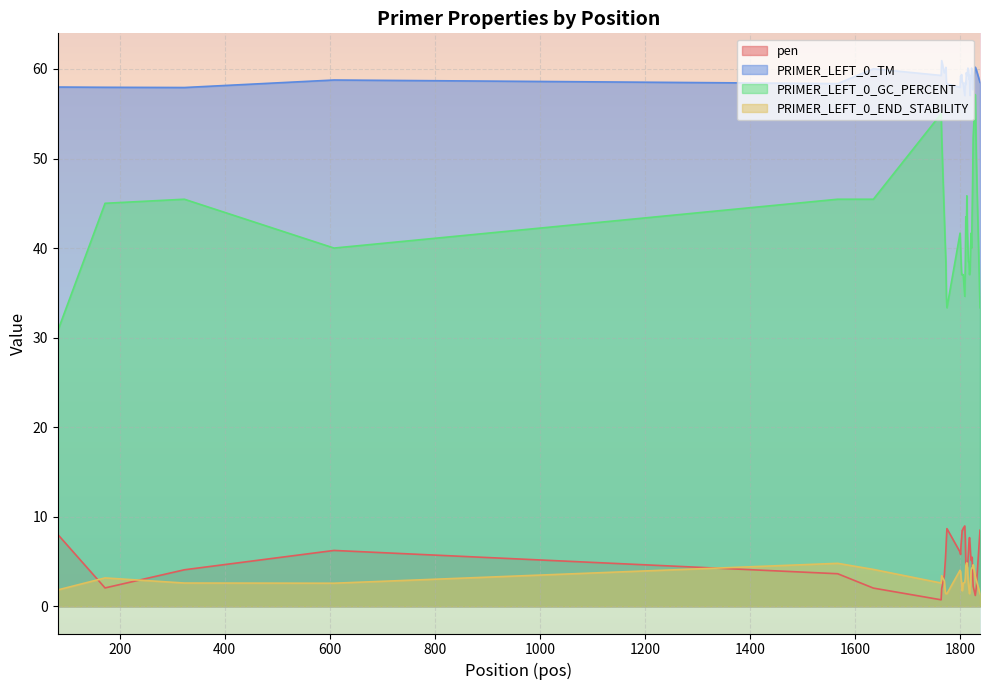

How many distinct data groups are displayed?

4